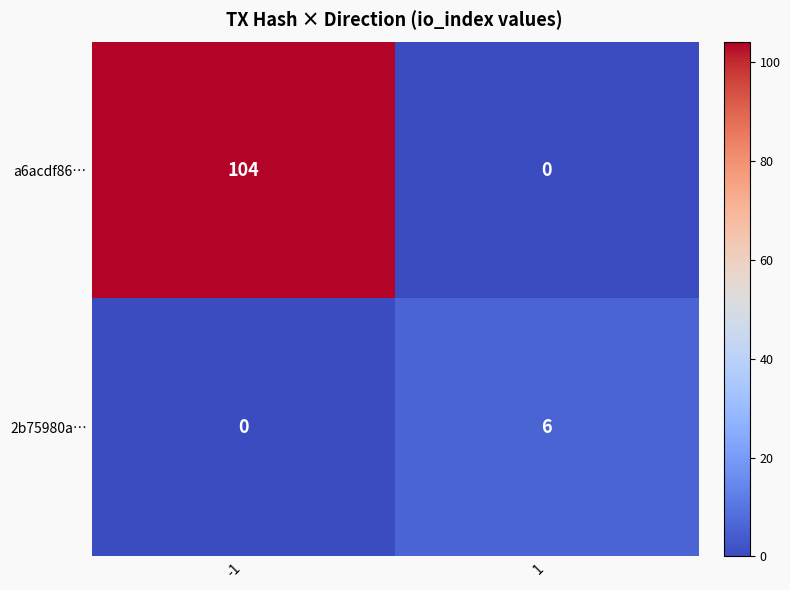

Between -1 and 1, which series saw the biggest shift?

a6acdf86…